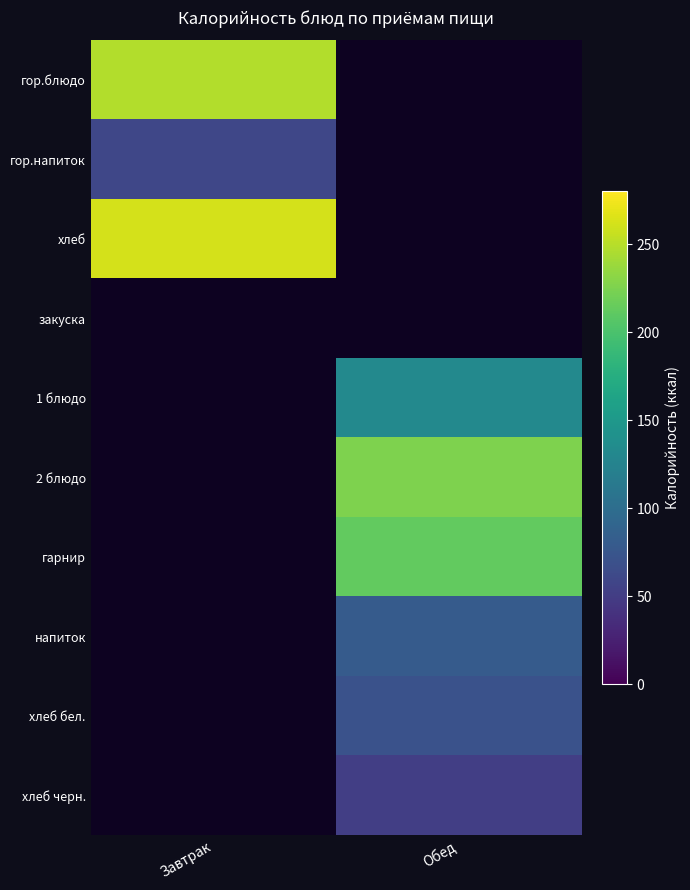

The хлеб series shows 262.0 at Завтрак. True or false?

True